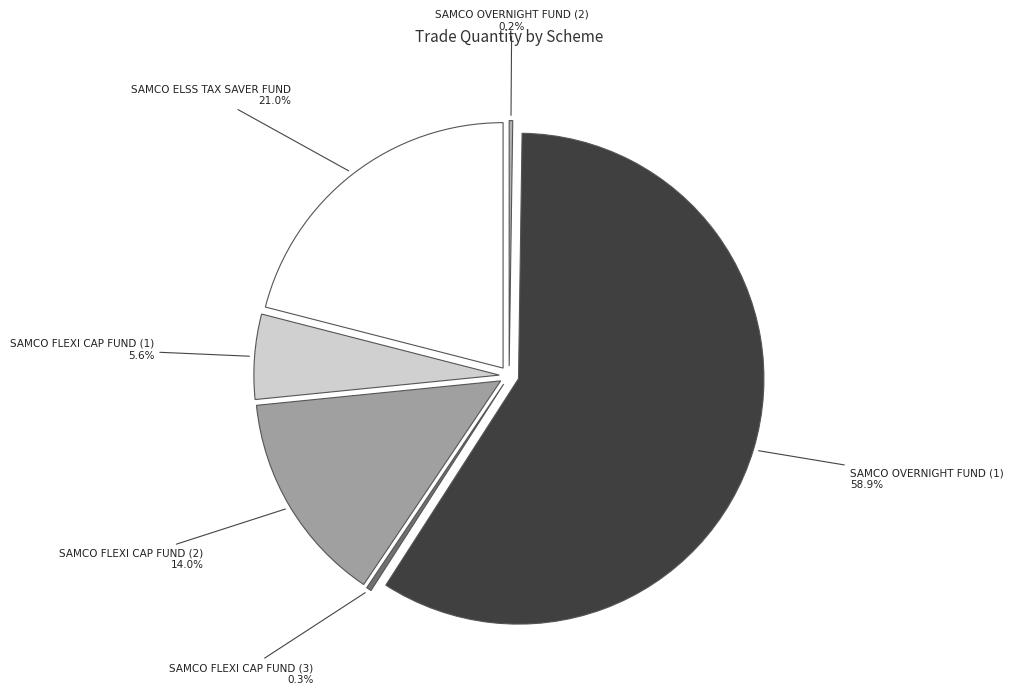

How many segments does this pie chart have?

6